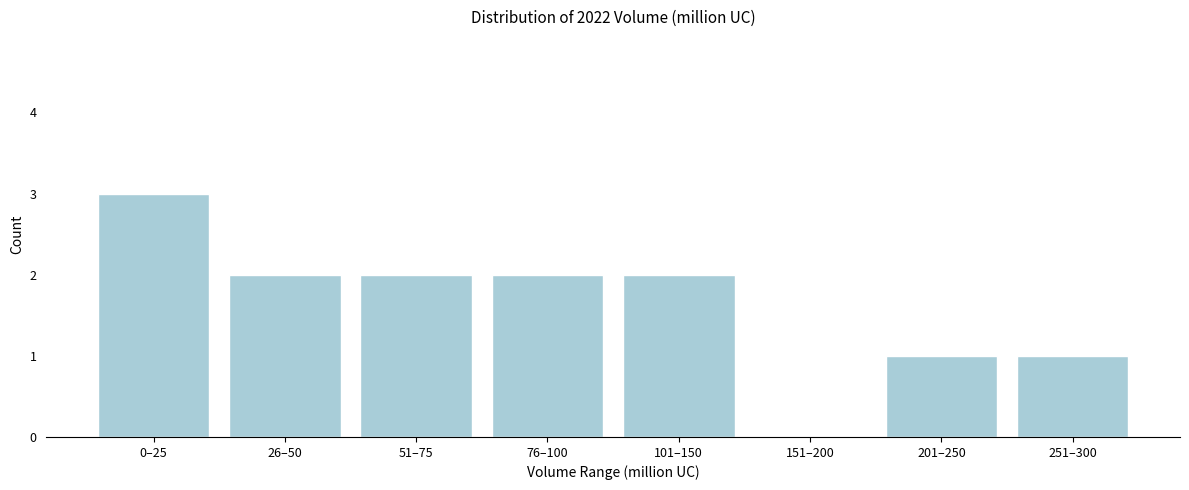

Reading left to right, list all the values displayed in this chart.

0–25=3	26–50=2	51–75=2	76–100=2	101–150=2	151–200=0	201–250=1	251–300=1